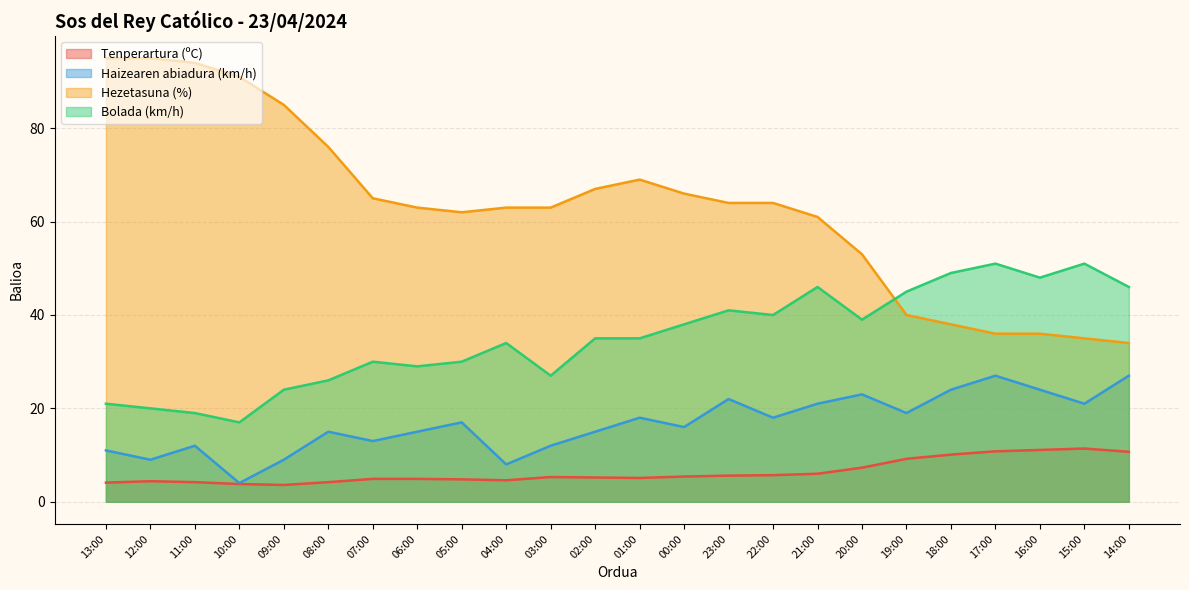

What is the sum of the Tenperartura (ºC) values at 22:00 and 21:00?

11.7